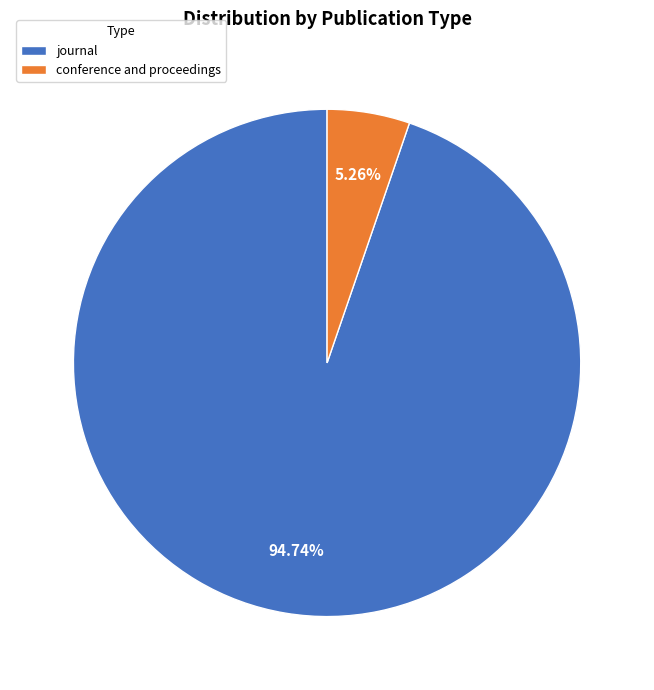

To the nearest percent, what is the difference between the largest and smallest slice percentages?

89%